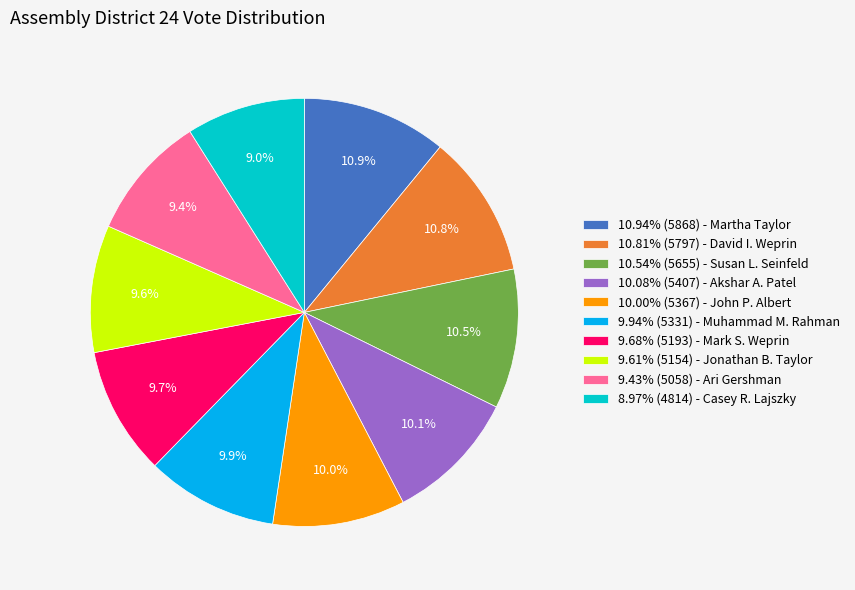

Is there any slice that represents more than half of the pie?

No